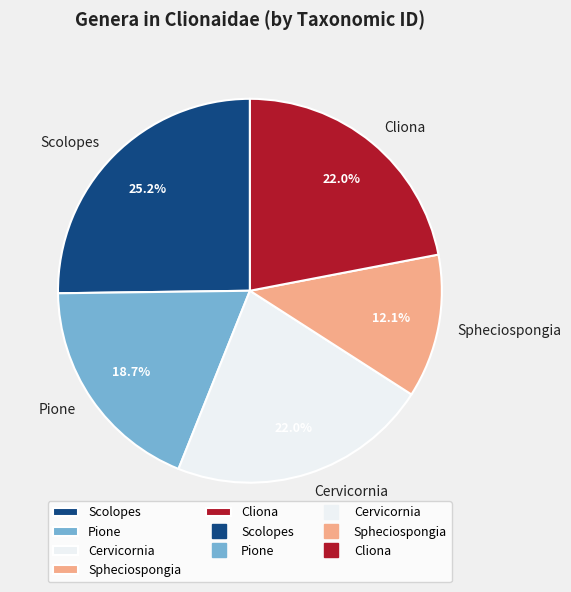

To the nearest percent, what portion does Scolopes represent?

25%